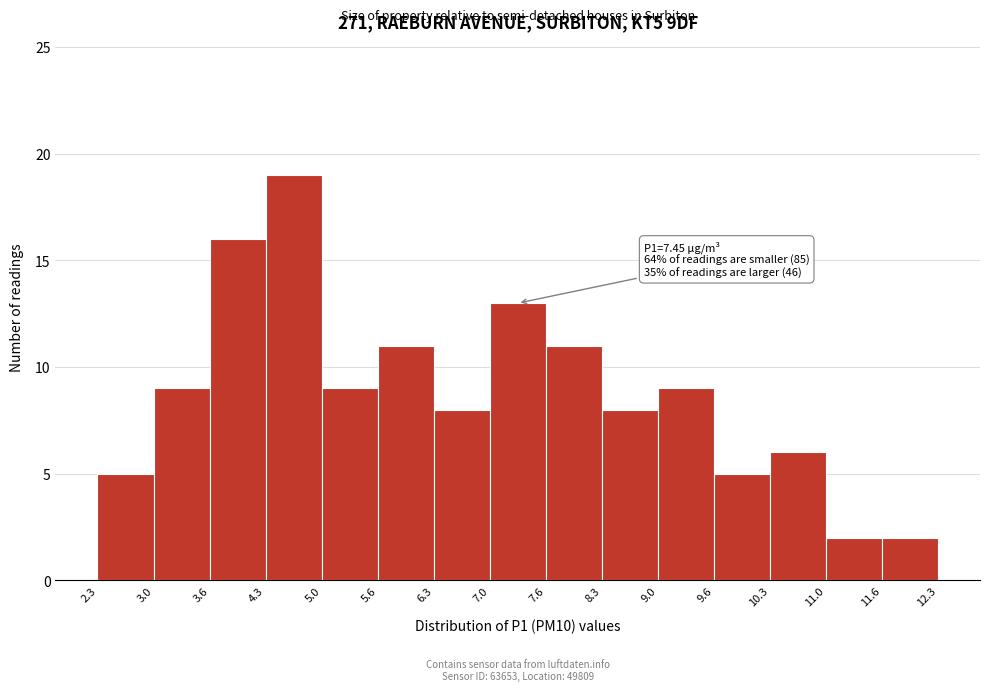

Over which range of the x-axis is the bar tallest?

4.3 to 5.0